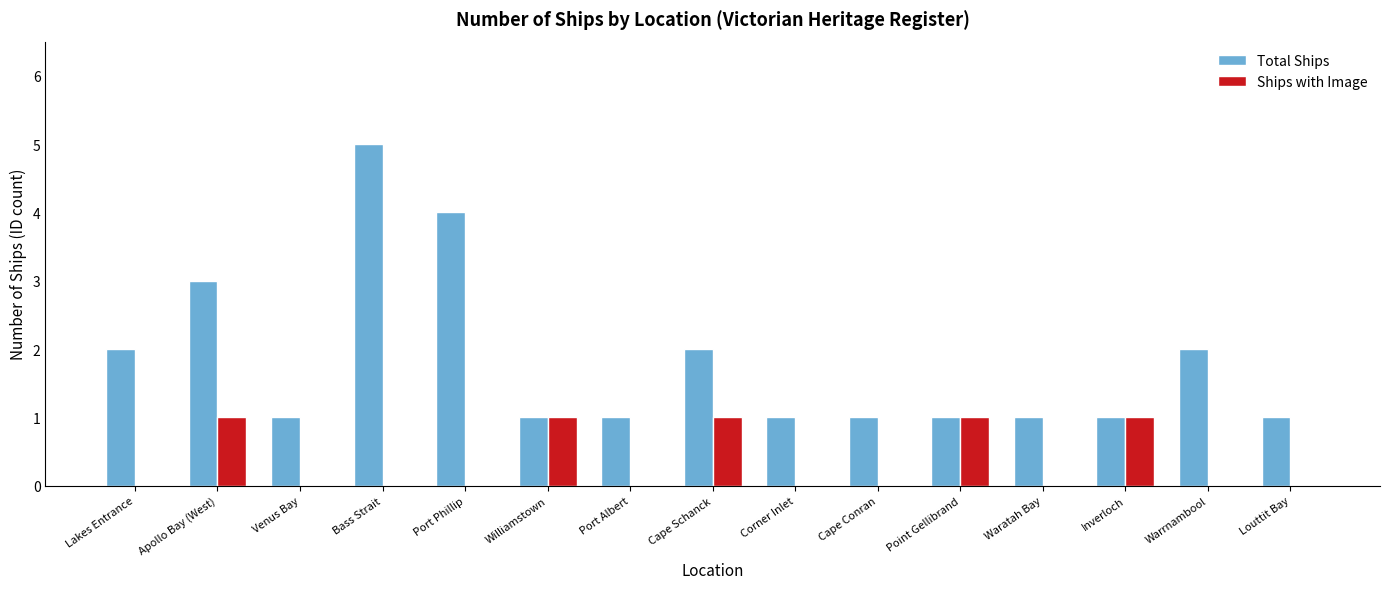

What is the difference between the Total Ships values at Waratah Bay and Lakes Entrance?

1